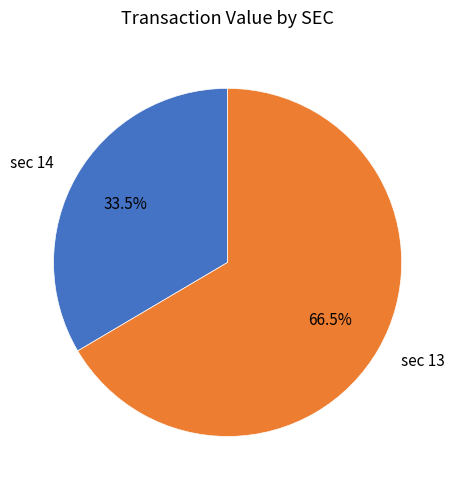

What is the ratio of the value at sec 14 to the value at sec 13?

0.5